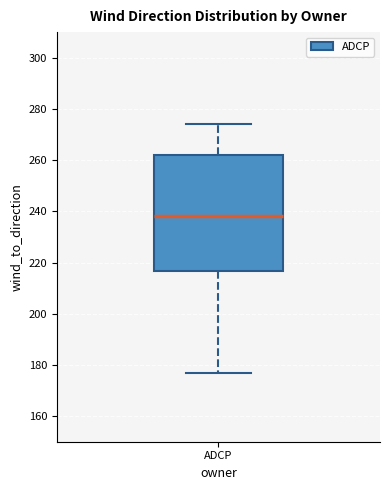

Transcribe this box plot: give where the median line is, the range the box spans, and where the two whiskers end, as read against the y-axis. The values are not printed on the chart, so give them approximately, as read against the axis.

median 238, box 216 to 262, whiskers 178 to 274